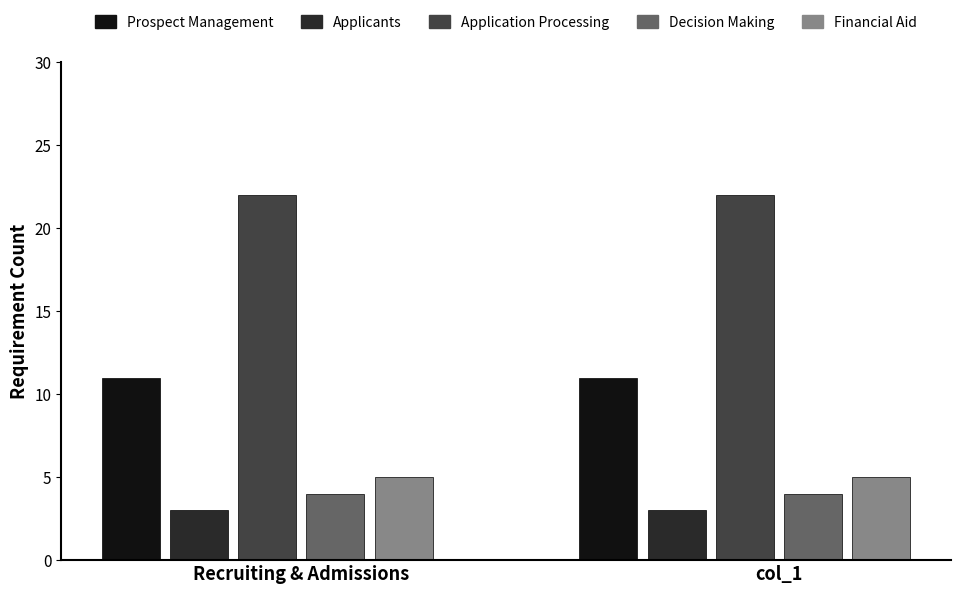

What is the label of the 2nd bar from the left?

col_1